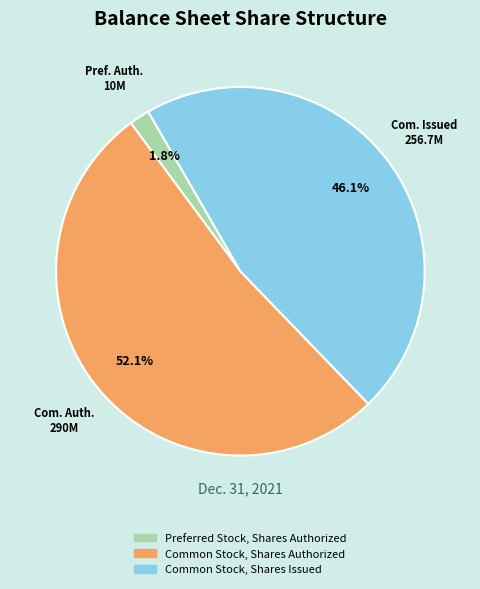

Which slice is the largest?

Common Stock, Shares Authorized